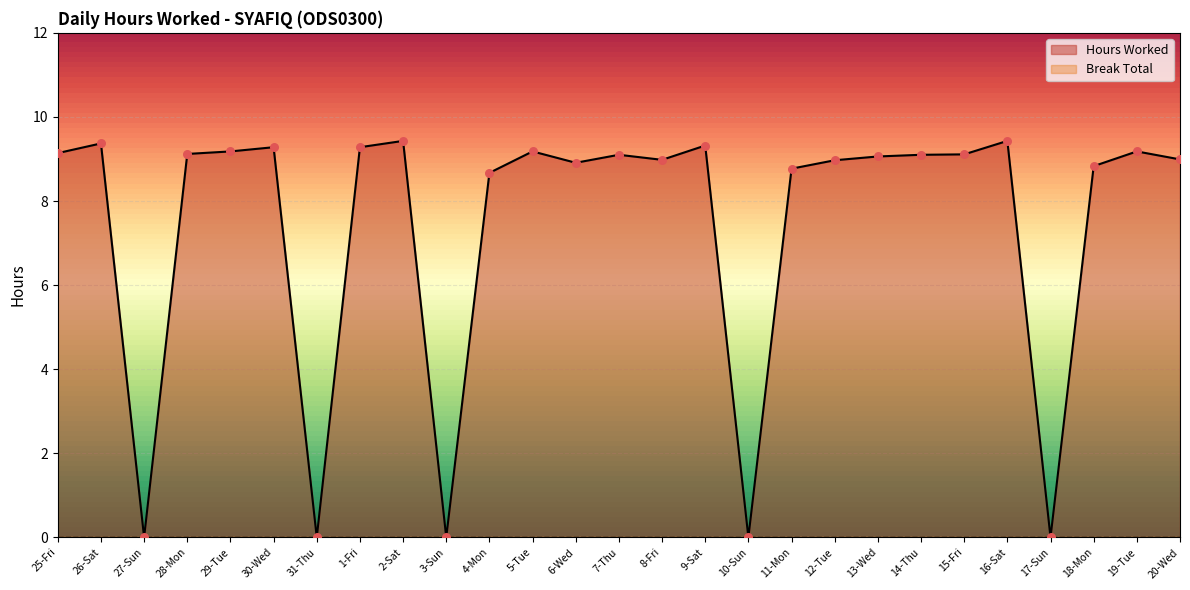

Which has a higher value, 6-Wed or 20-Wed?

20-Wed